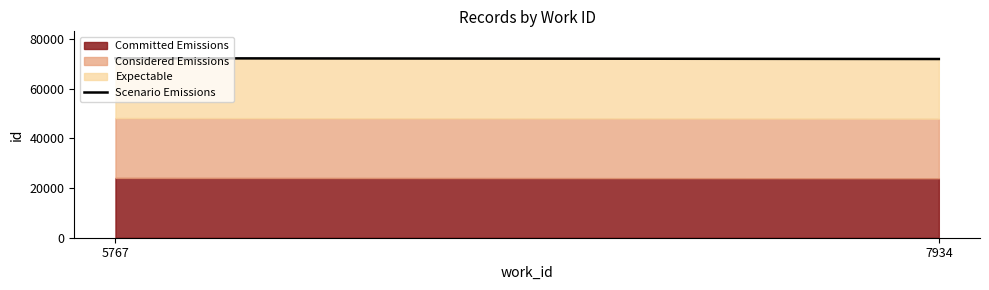

At which label is the value closest to 72196?

7934